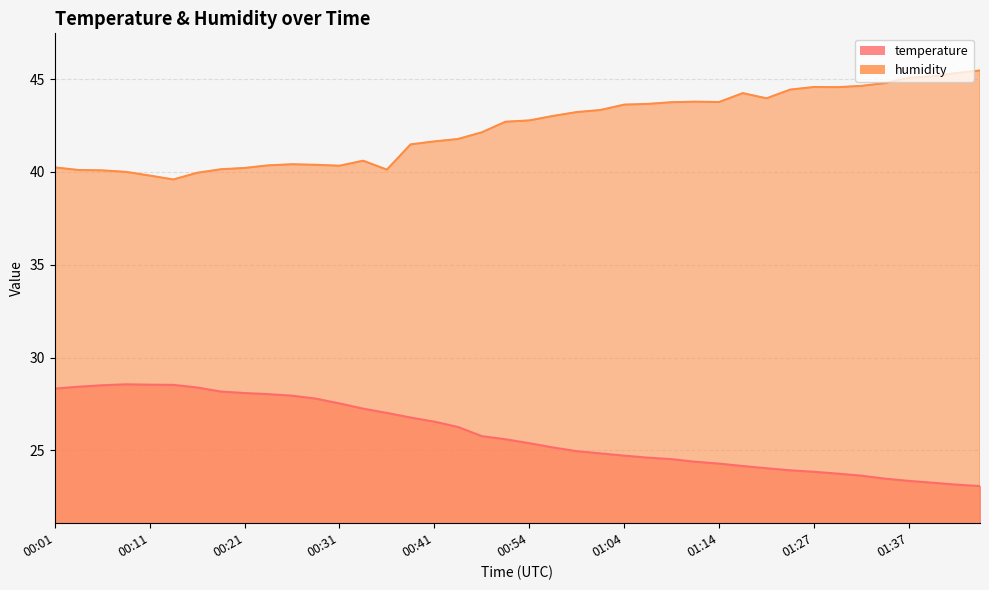

At 01:34, list the series in order from smallest to largest.

temperature, humidity